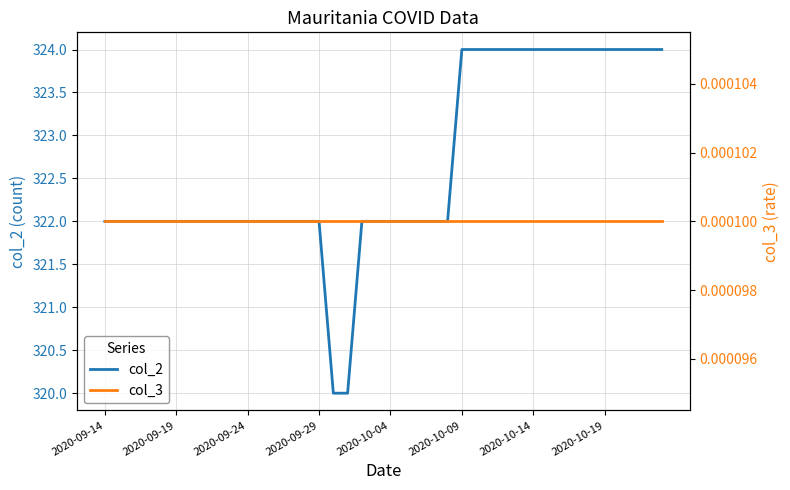

At how many categories does at least one series exceed 300?

40